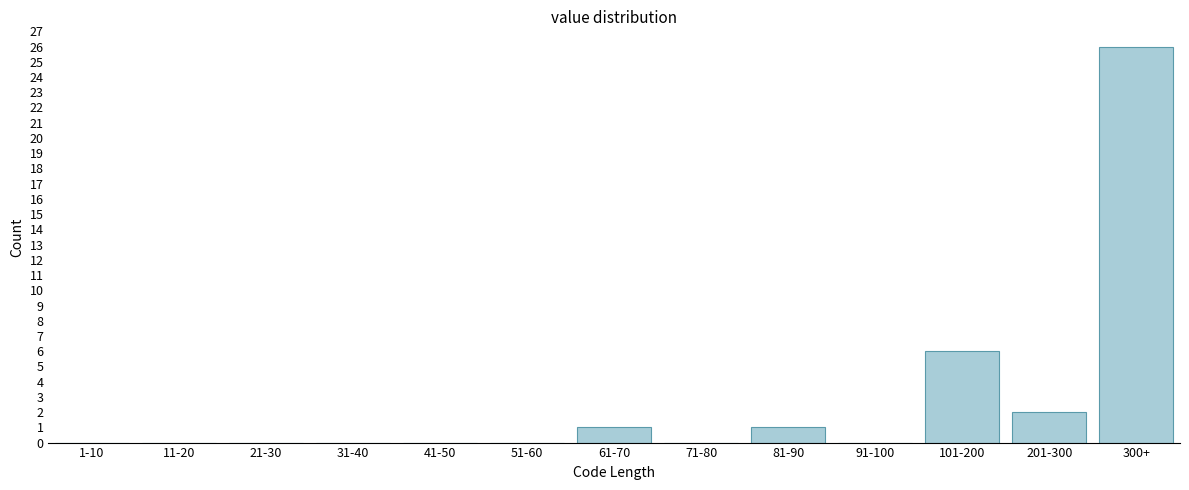

Reading left to right, transcribe all the data shown in this chart.

1-10=0	11-20=0	21-30=0	31-40=0	41-50=0	51-60=0	61-70=1	71-80=0	81-90=1	91-100=0	101-200=6	201-300=2	300+=26